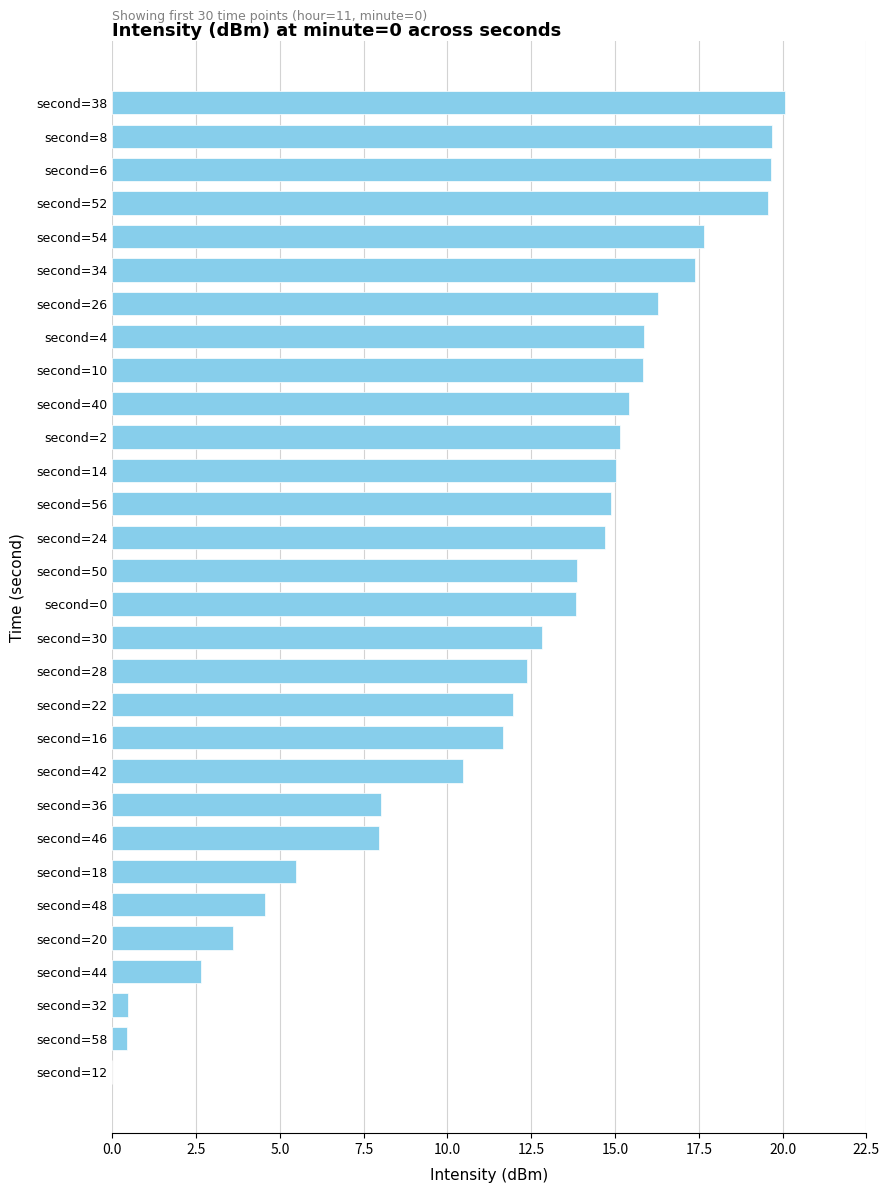

True or false: the data shows 19.3 at second=50.

False